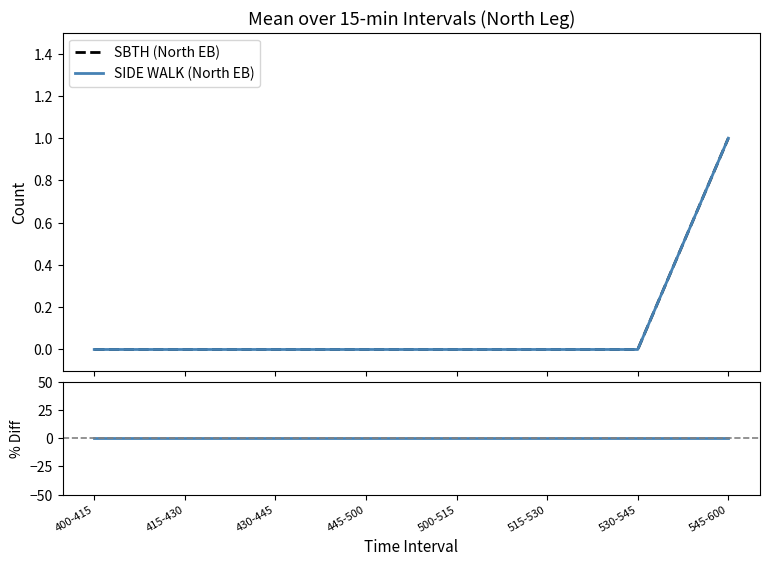

What is the difference between the maximum and second lowest values in the SIDE WALK (North EB) series?

1